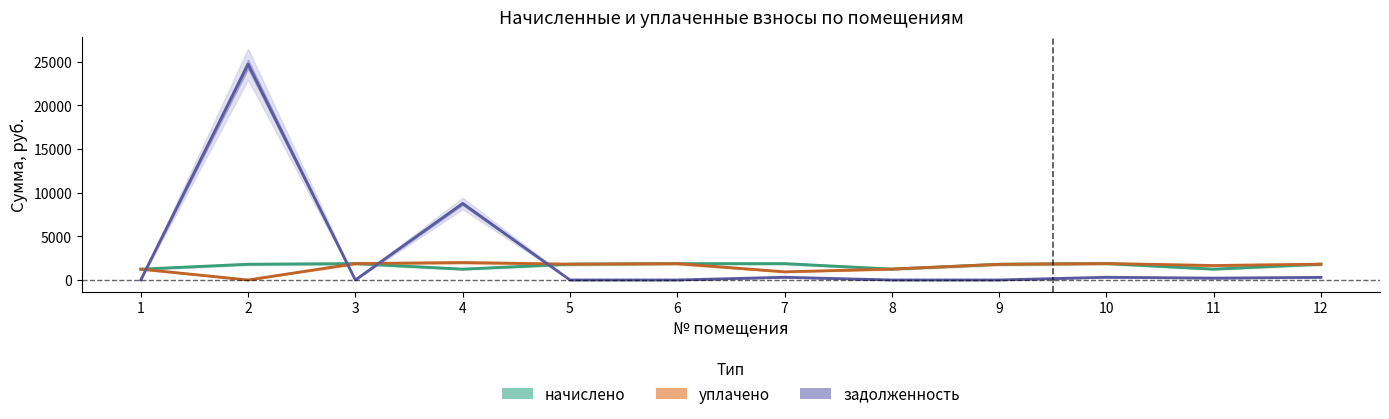

Which category has the highest value in the начислено series?

10